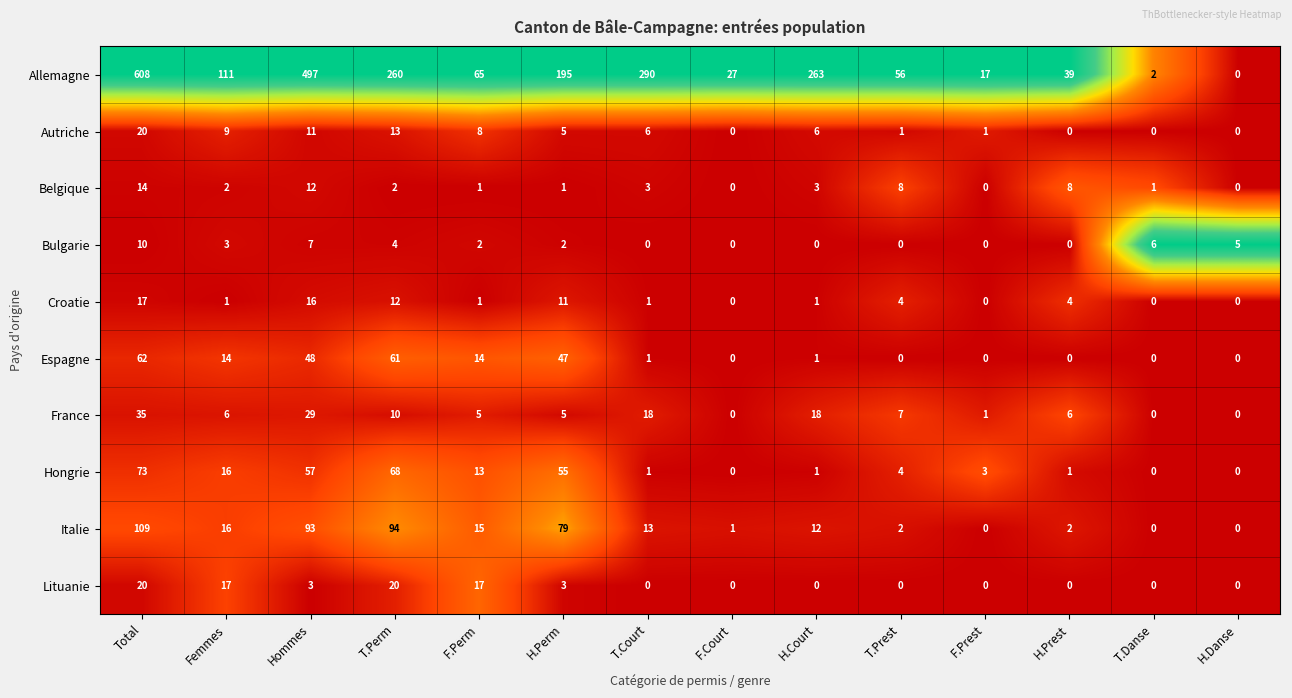

At which category is the sum across all series the highest?

Total